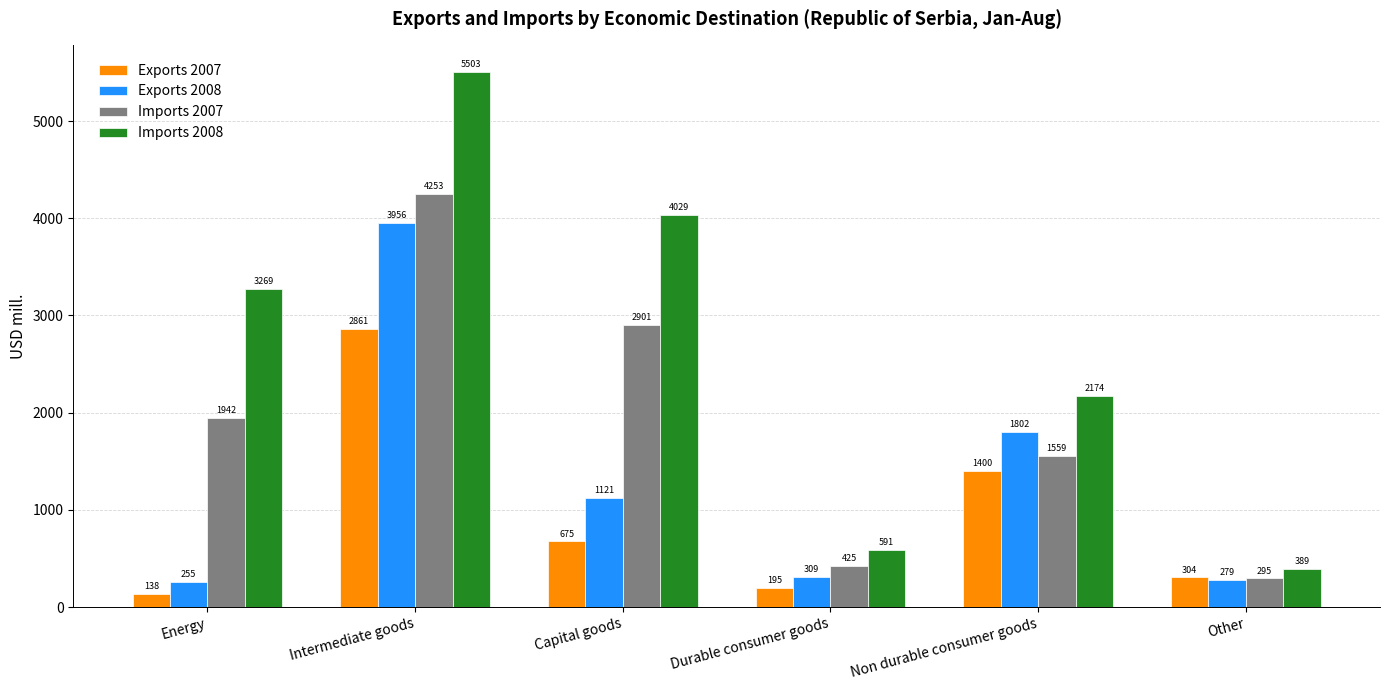

How many values in the Imports 2007 series are below 1942?

3